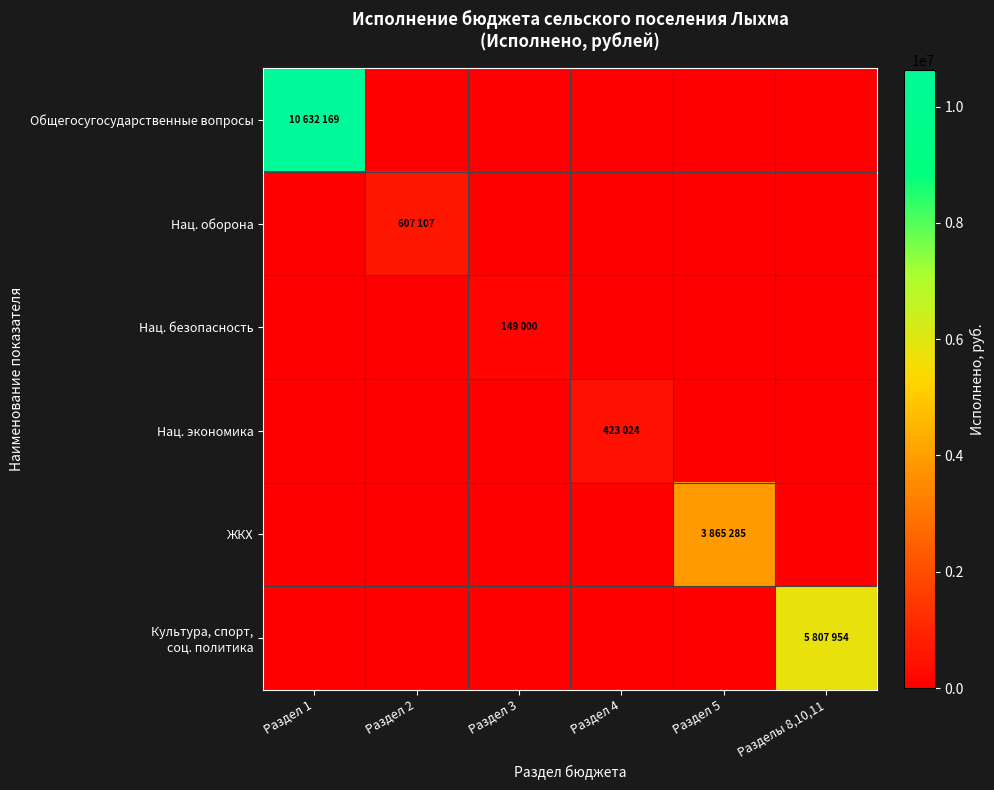

What is the difference between the highest and lowest values at Раздел 5?

3865285.4